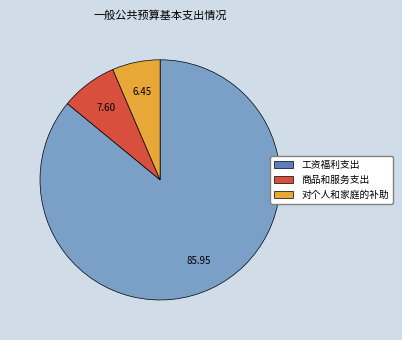

How many segments does this pie chart have?

3